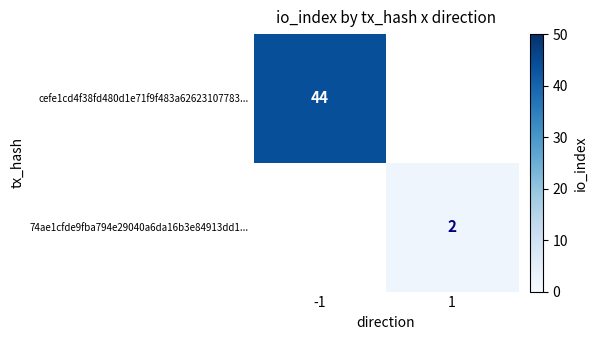

Is it true that 74ae1cfde9fba794e29040a6da16b3e84913dd1... equals 2 at 1?

True